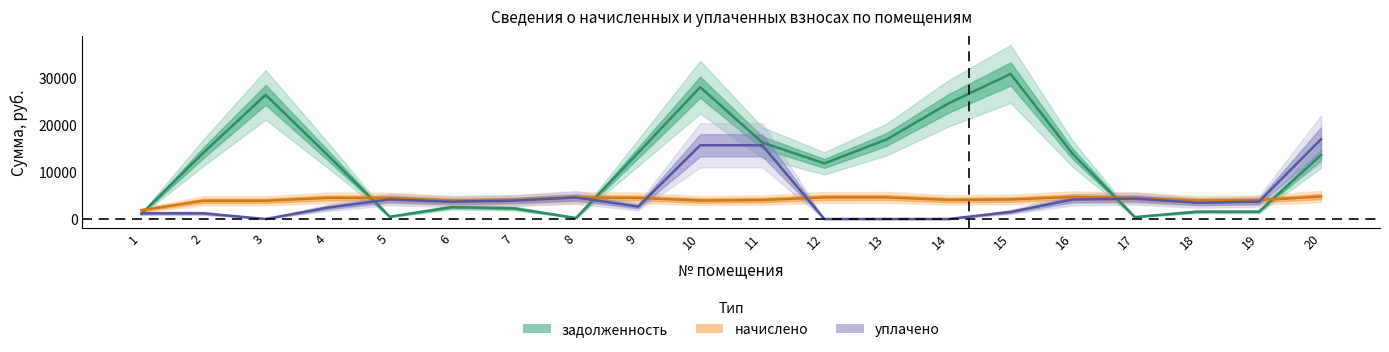

How many lines are shown in the chart?

3